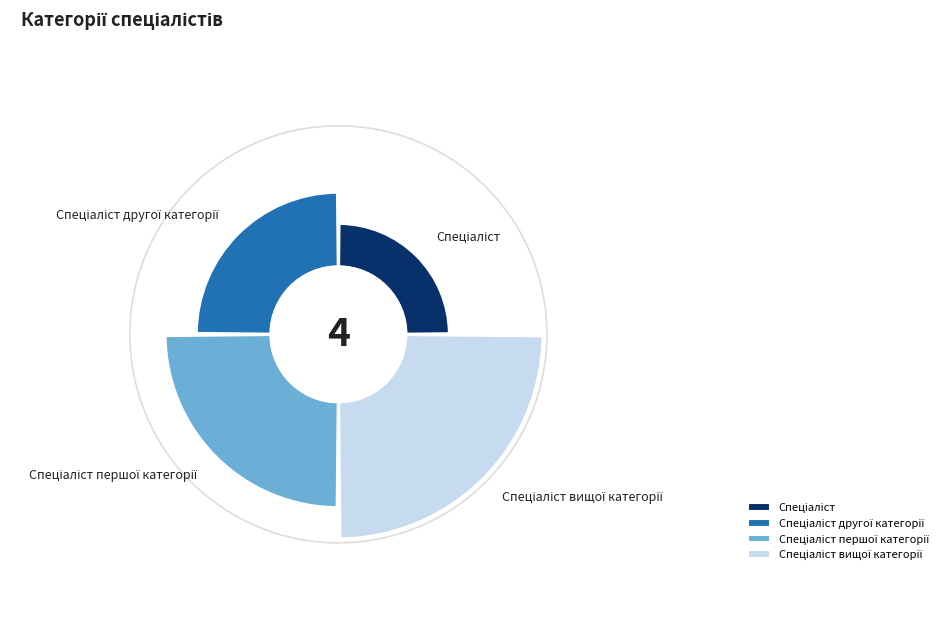

How much of the chart is everything except Спеціаліст першої категорії?

70.0%